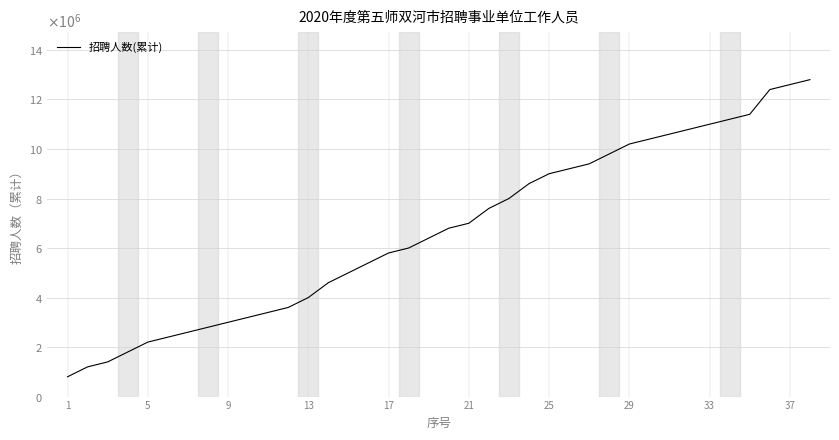

At which label does the data first exceed 6800000?

21